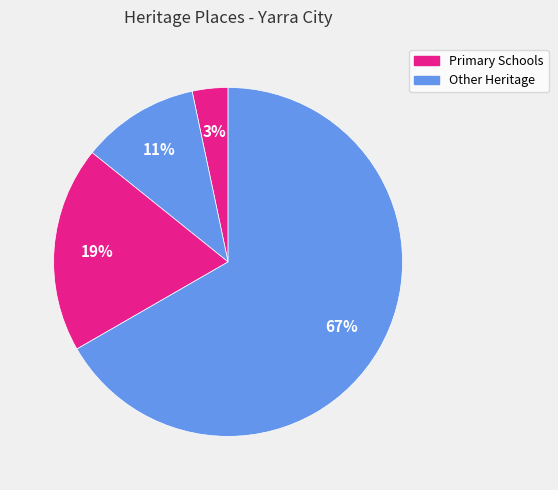

How many segments does this pie chart have?

4